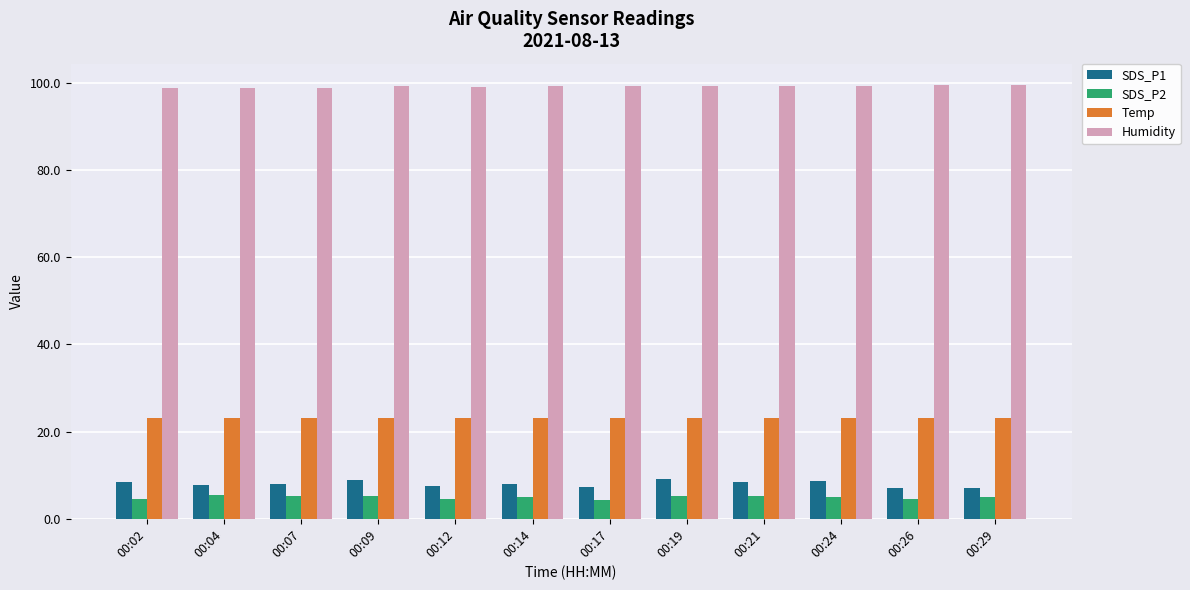

Which series has the largest range (max minus min)?

SDS_P1